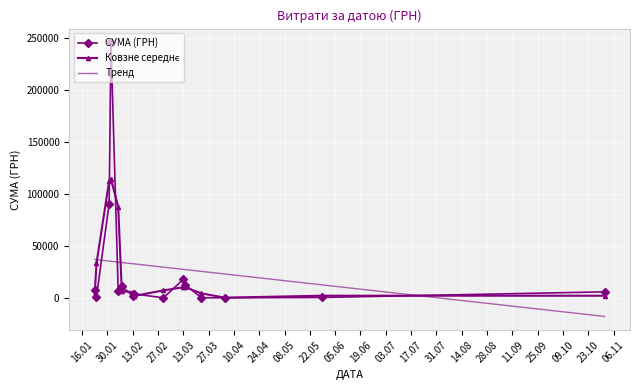

Which series ends up on top after the final intersection of Тренд and СУМА (ГРН)?

СУМА (ГРН)